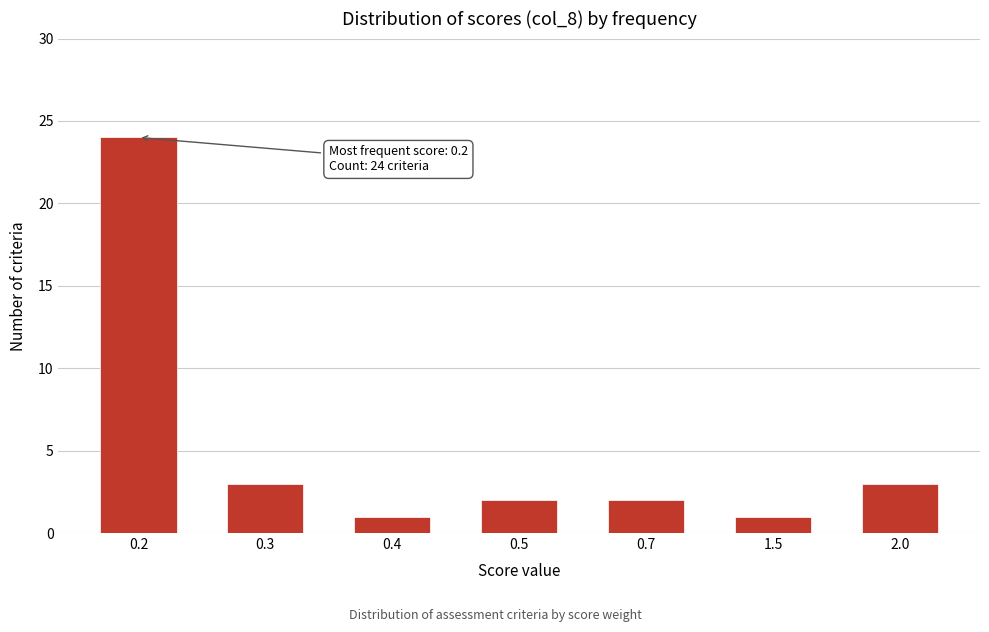

Reading right to left, what are all the values shown in this chart?

3	1	2	2	1	3	24